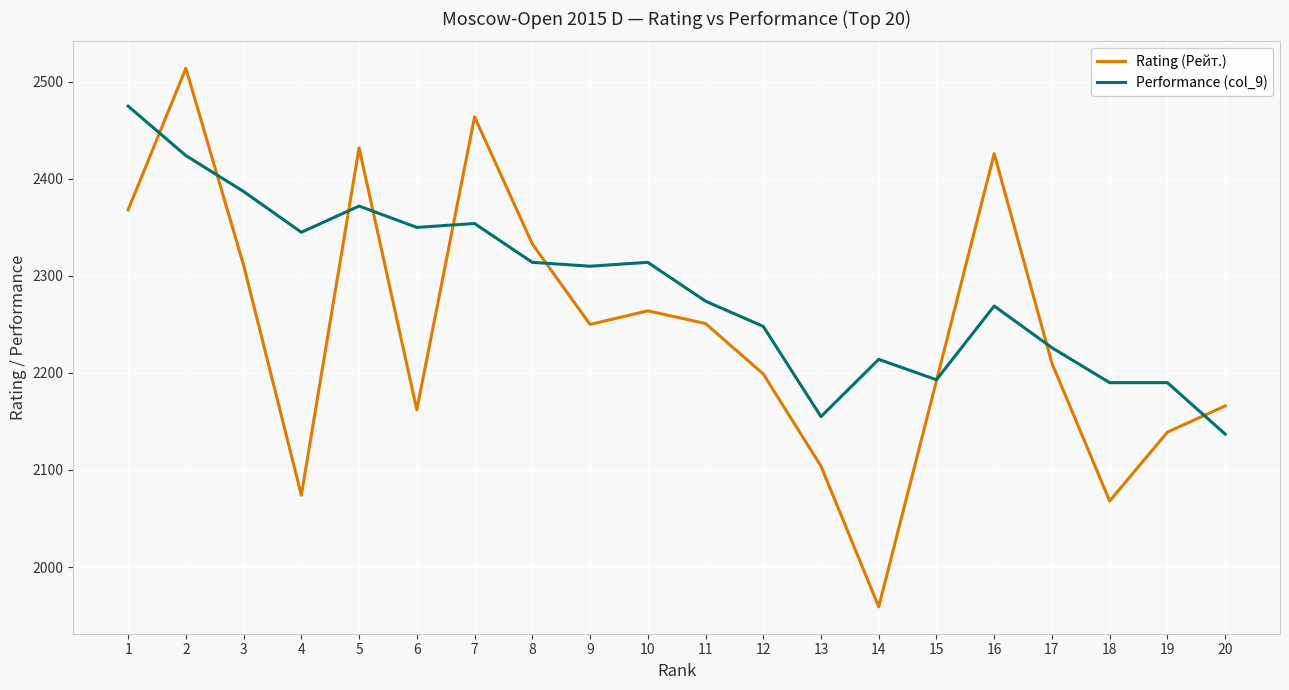

At 19, list the series in order from largest to smallest.

Performance (col_9), Rating (Рейт.)